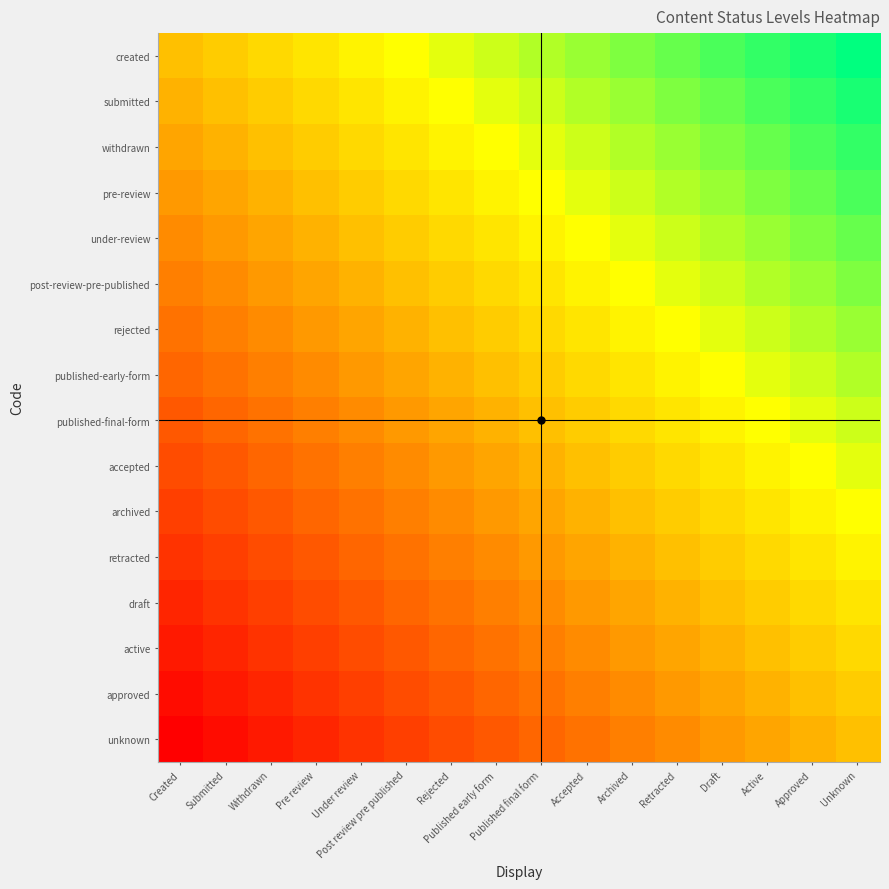

At which category is the sum across all series the highest?

Unknown